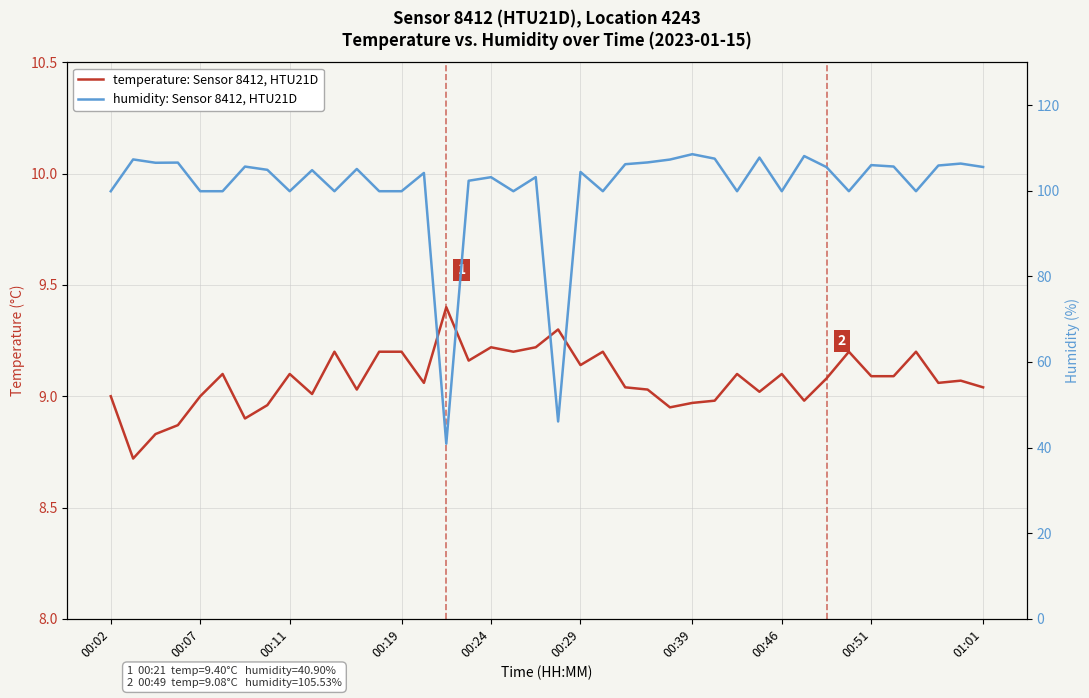

What is the total value across all series at 35?

114.8